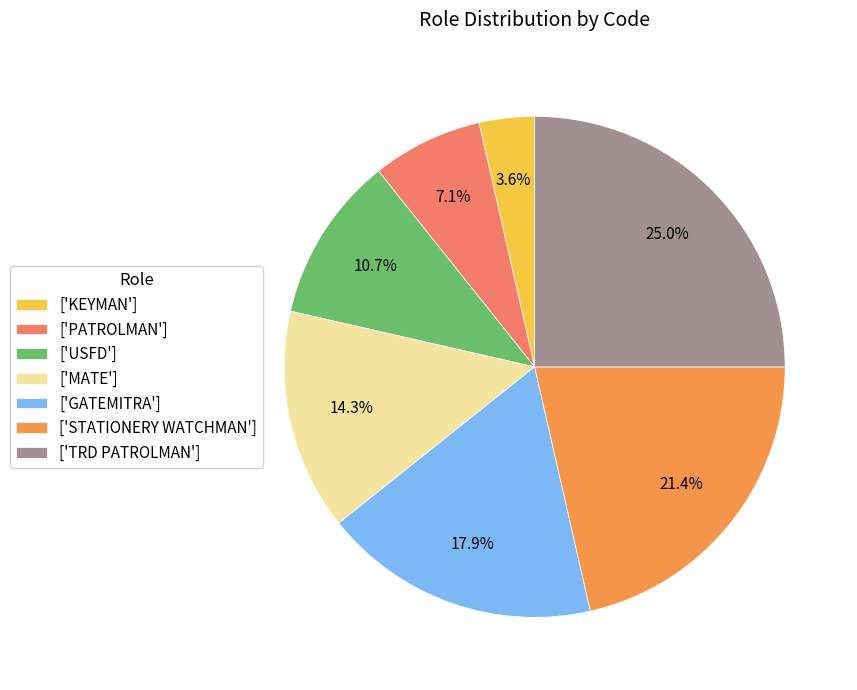

Which slice is the smallest?

['KEYMAN']